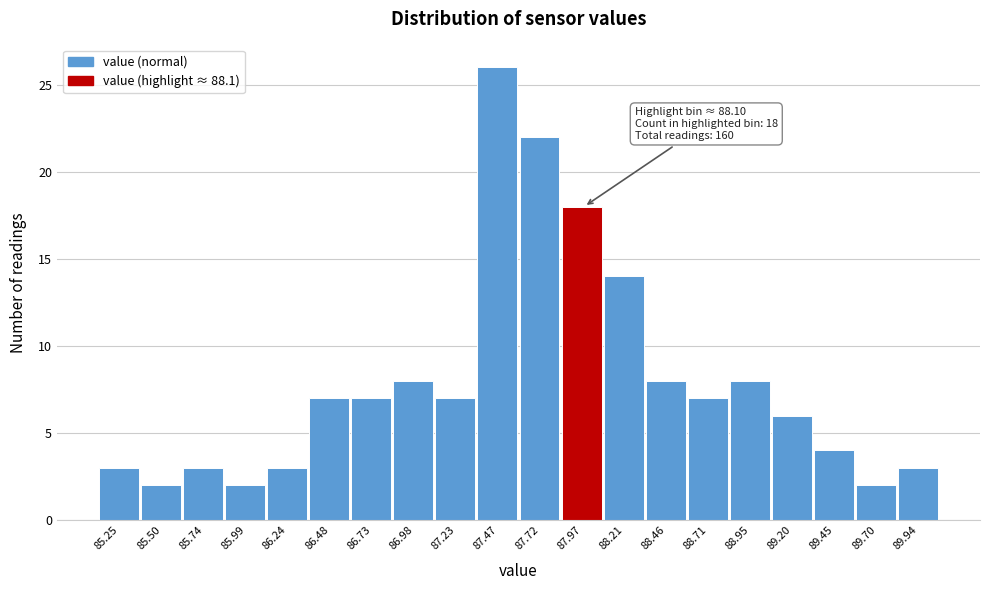

Reading left to right, what are all the values shown in this chart?

3	2	3	2	3	7	7	8	7	26	22	18	14	8	7	8	6	4	2	3